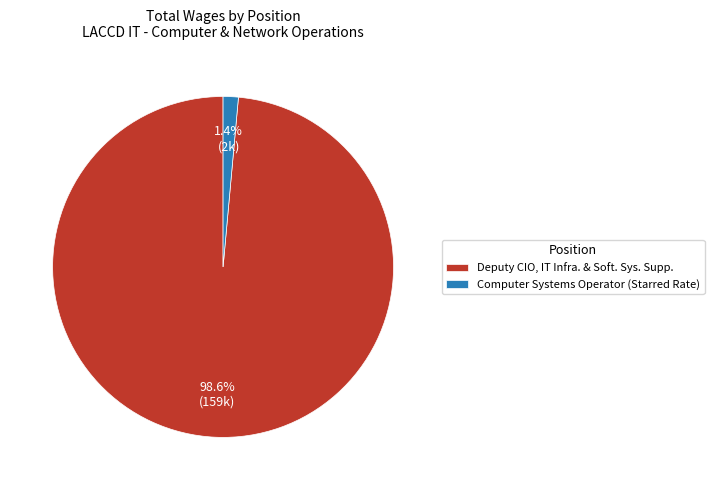

Which slice is the largest?

Deputy CIO, IT Infra. & Soft. Sys. Supp.